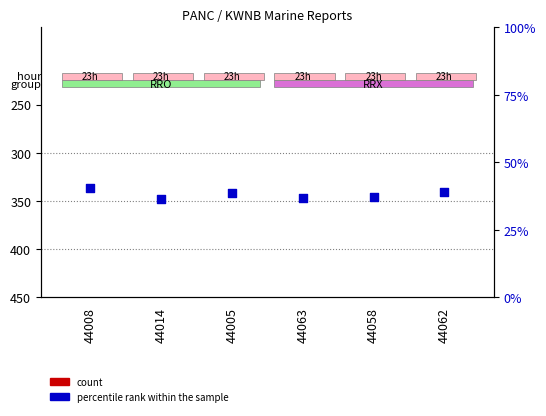

What are all the series names shown in the legend?

count, percentile rank within the sample